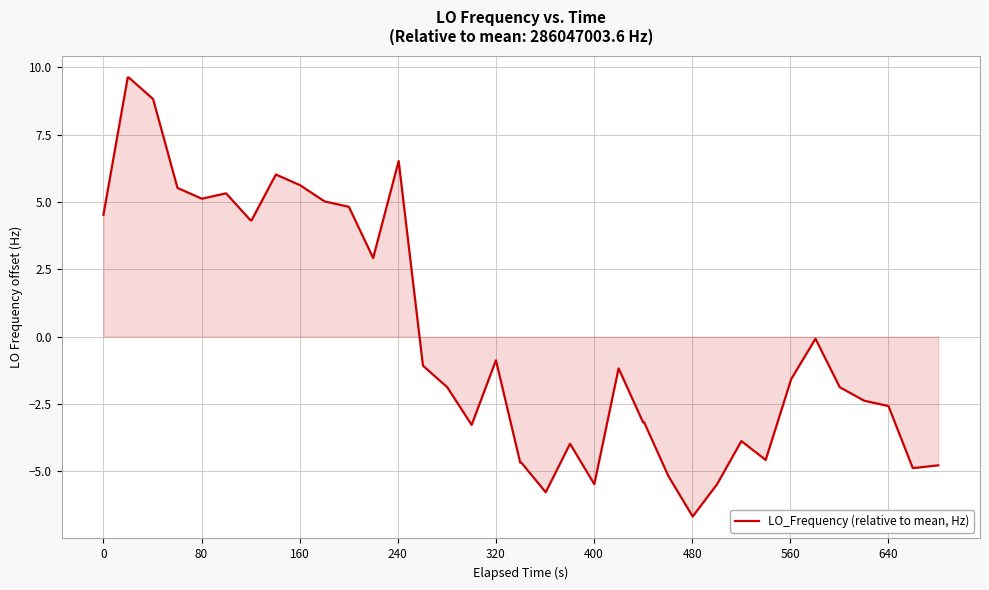

What is the difference between the maximum and minimum values?

16.3